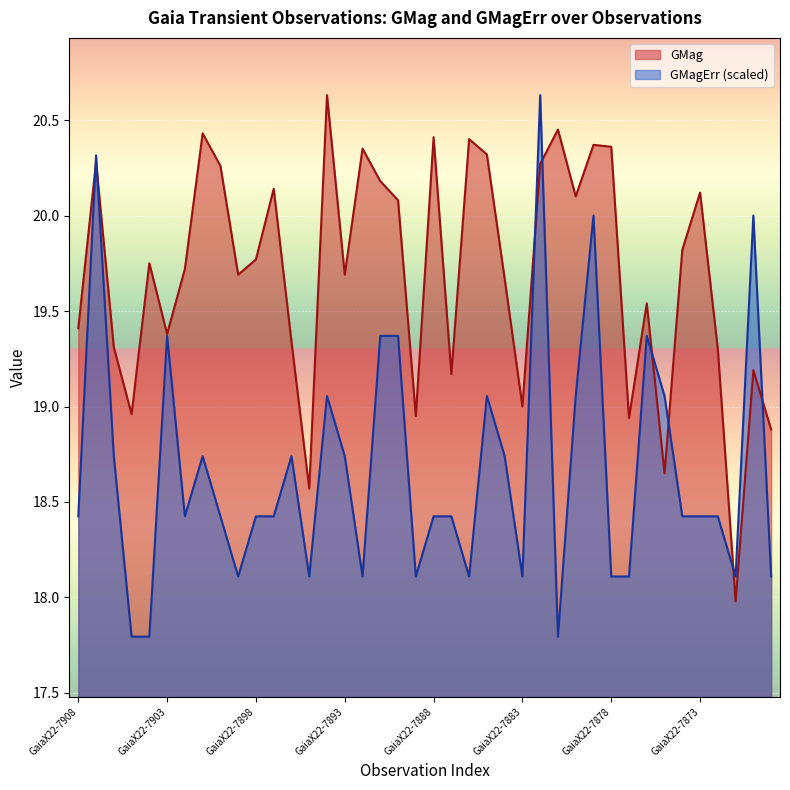

Reading left to right, list all the values displayed in this chart.

GMag: 19.4	20.3	19.3	19.0	19.8	19.4	19.7	20.4	20.3	19.7	19.8	20.1	19.3	18.6	20.6	19.7	20.4	20.2	20.1	18.9	20.4	19.2	20.4	20.3	19.7	19.0	20.3	20.4	20.1	20.4	20.4	18.9	19.5	18.6	19.8	20.1	19.3	18.0	19.2	18.9
GMagErr: 18.4	20.3	18.7	17.8	17.8	19.4	18.4	18.7	18.4	18.1	18.4	18.4	18.7	18.1	19.1	18.7	18.1	19.4	19.4	18.1	18.4	18.4	18.1	19.1	18.7	18.1	20.6	17.8	19.1	20.0	18.1	18.1	19.4	19.1	18.4	18.4	18.4	18.1	20.0	18.1